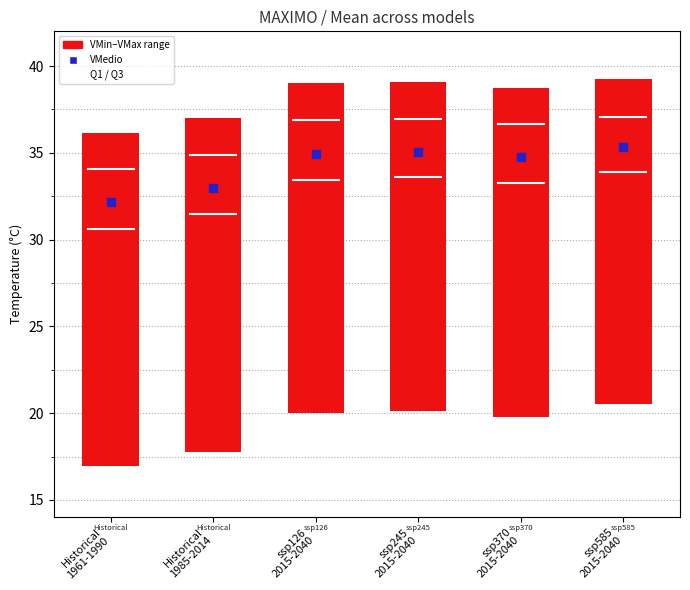

What is the total value across all series at ssp585
2015-2040?

166.0